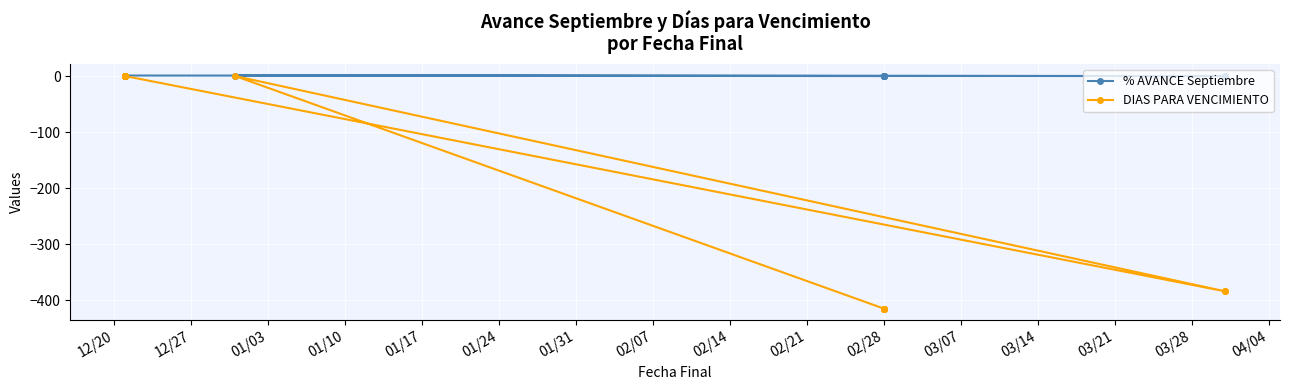

List the series in order of their peak value, highest first.

% AVANCE Septiembre, DIAS PARA VENCIMIENTO